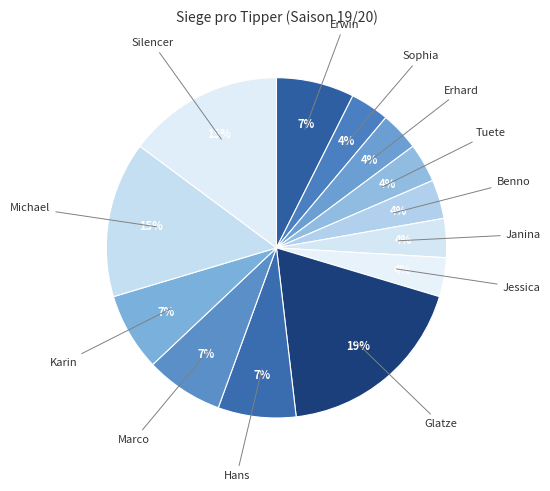

Is Glatze the majority of the pie?

No